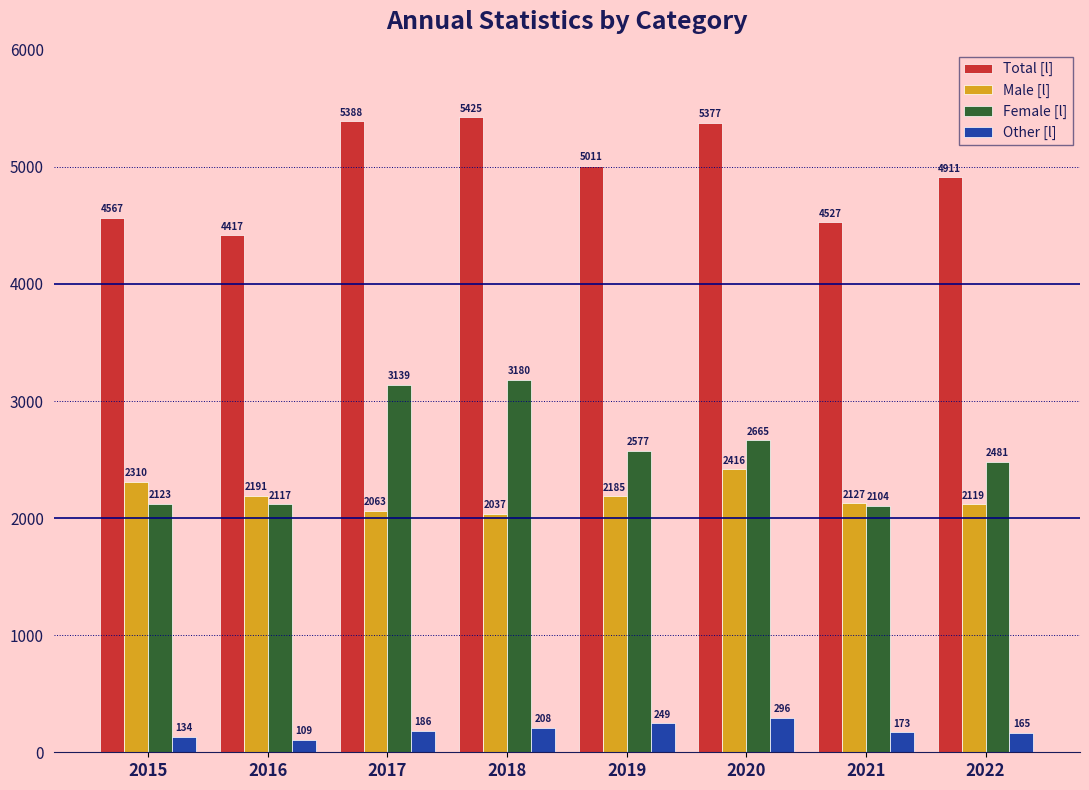

Between 2017 and 2020, which series saw the biggest shift?

Female [l]